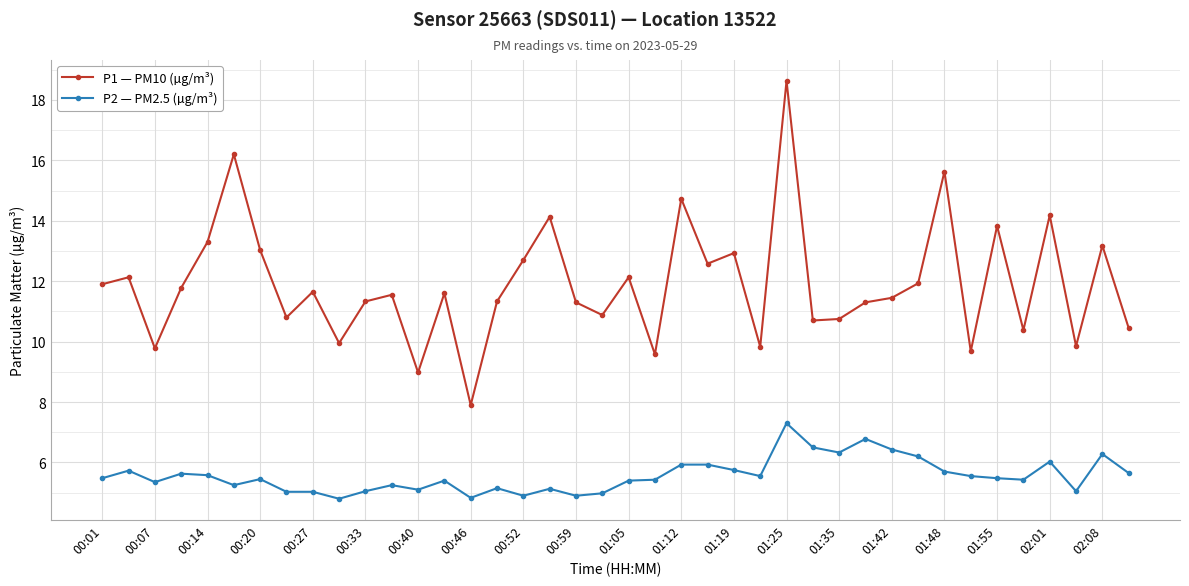

List the series in order of their peak value, lowest first.

P2 — PM2.5 (µg/m³), P1 — PM10 (µg/m³)